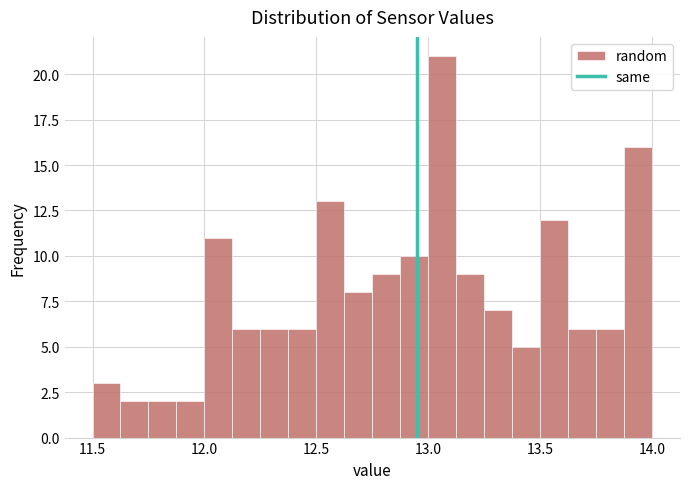

Read against the x-axis, roughly where is the centre of the tallest bar?

13.05